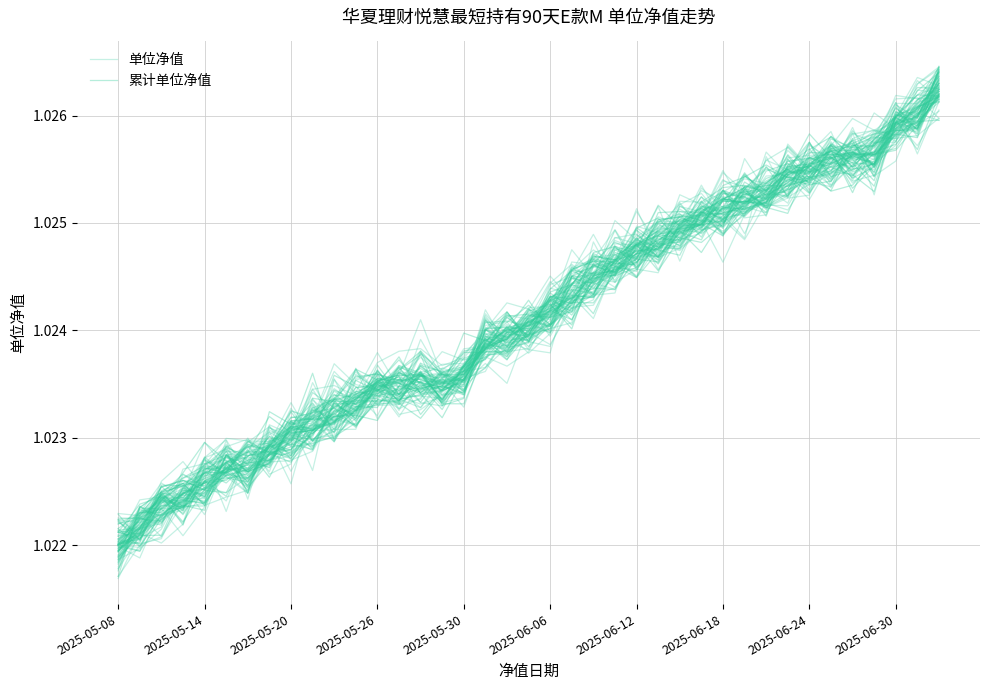

What is the label of the 38th point from the right?

2025-05-14